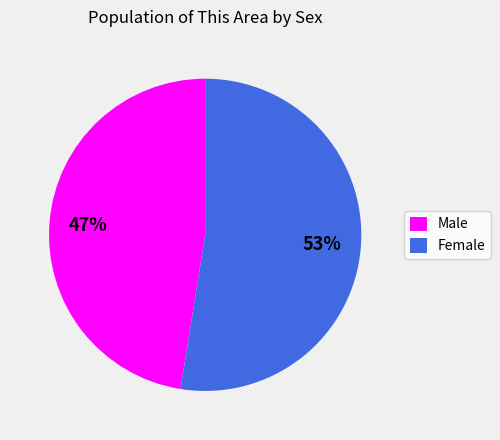

True or false: Female accounts for 60% of the total.

False